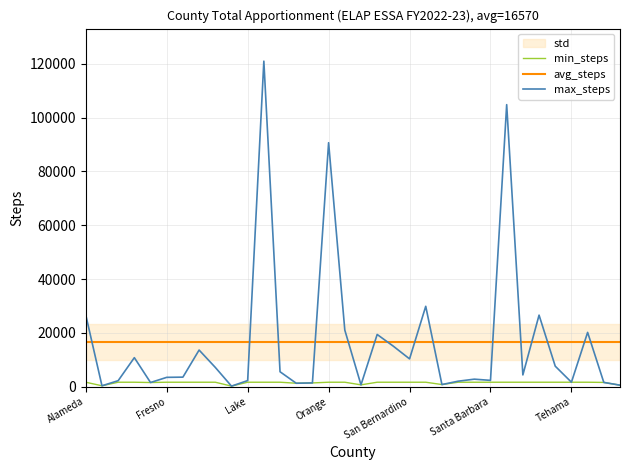

What is the minimum value shown in the chart?

214.0